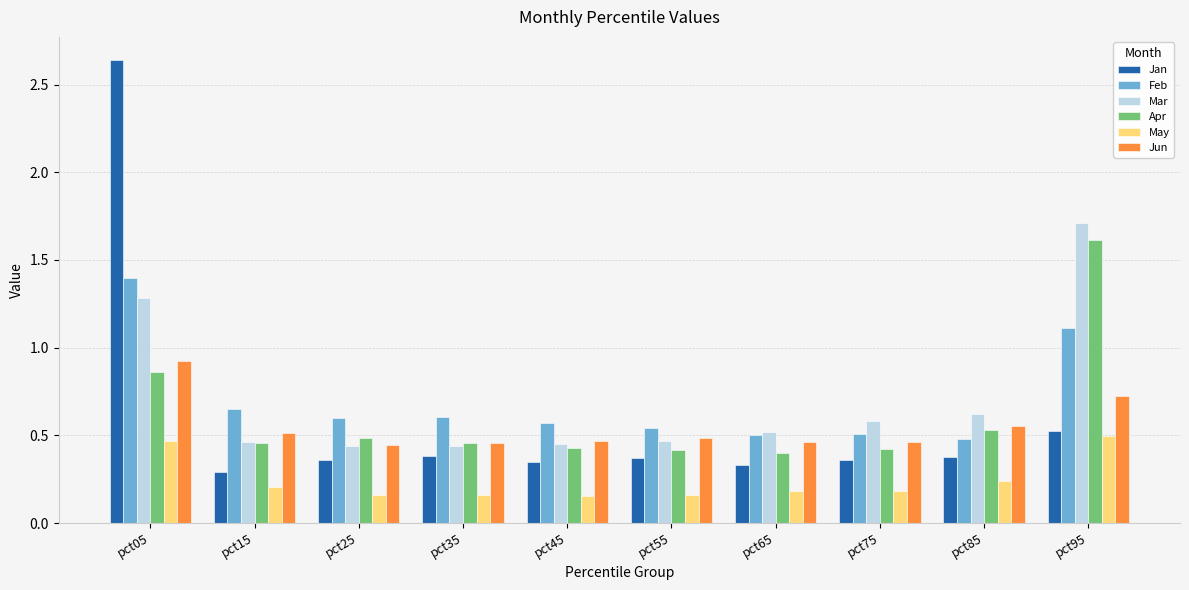

What is the sum of all Apr values?

6.1